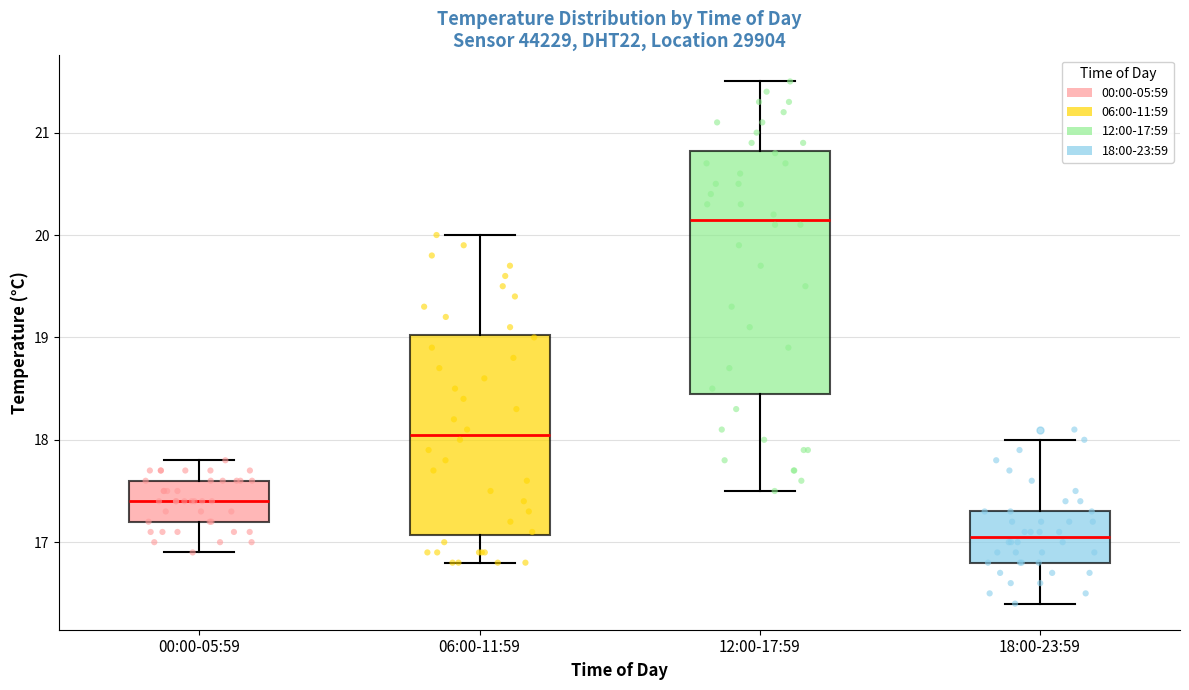

Reading left to right, transcribe this box plot: for each box, give where its median line is, the range the box spans, and where its two whiskers end, as read against the y-axis. The values are not printed on the chart, so give them approximately, as read against the axis.

00:00-05:59: median 17.4, box 17.2 to 17.6, whiskers 16.9 to 17.8
06:00-11:59: median 18.1, box 17.1 to 19.0, whiskers 16.8 to 20.0
12:00-17:59: median 20.2, box 18.5 to 20.8, whiskers 17.5 to 21.5
18:00-23:59: median 17.1, box 16.8 to 17.3, whiskers 16.4 to 18.0